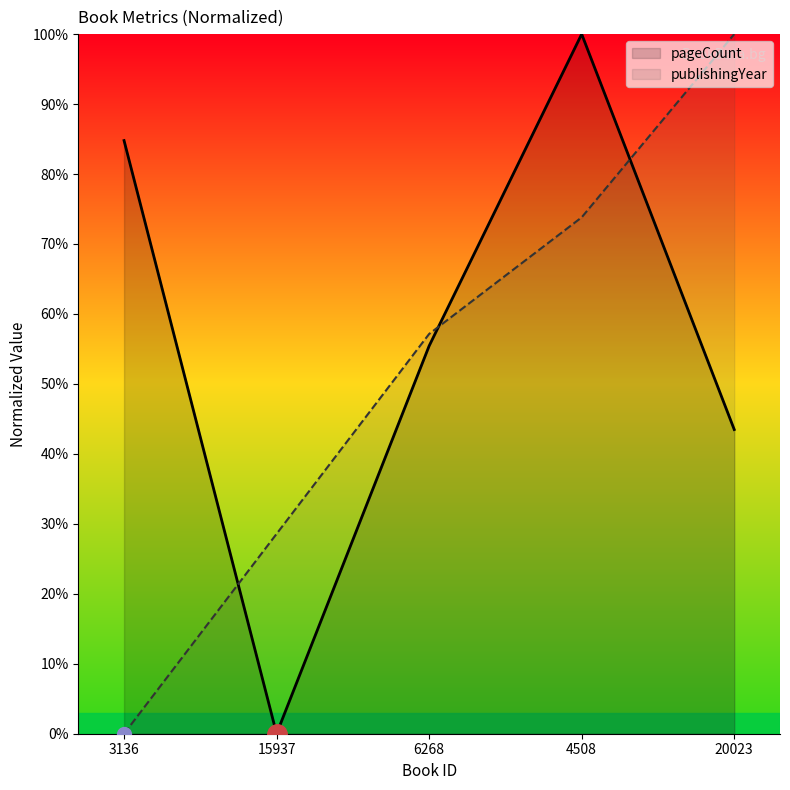

Rank the series by their maximum value, from highest to lowest.

pageCount, publishingYear